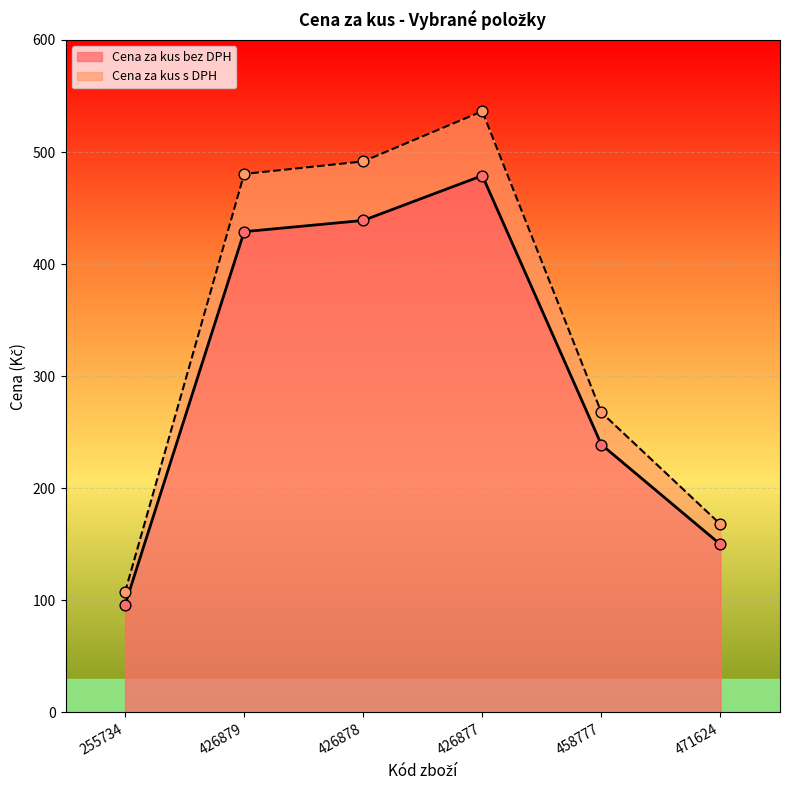

Which series has the largest Y range (max minus min)?

Cena za kus s DPH